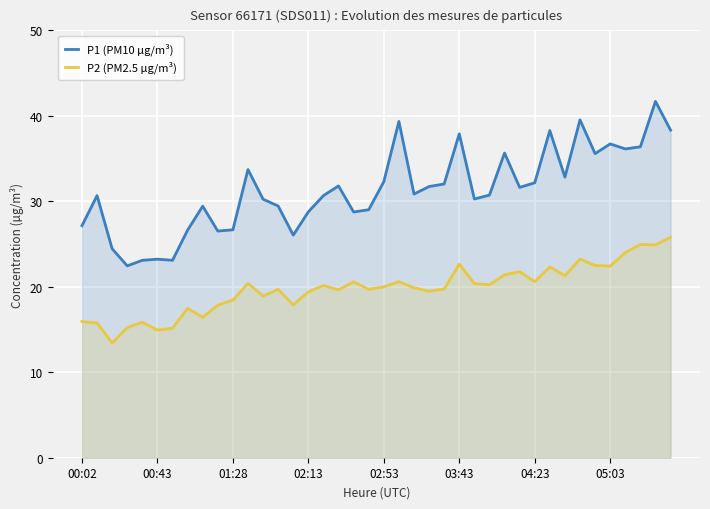

Which series has the largest range (max minus min)?

P1 (PM10 µg/m³)